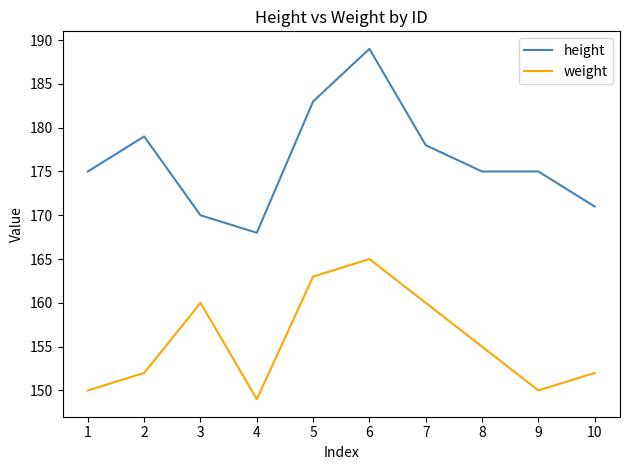

Where is weight nearest to the value 157?

8